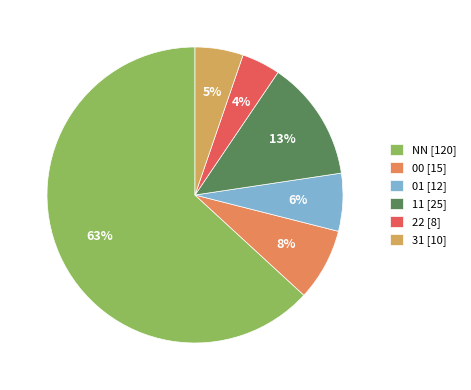

How many slices are in this pie chart?

6